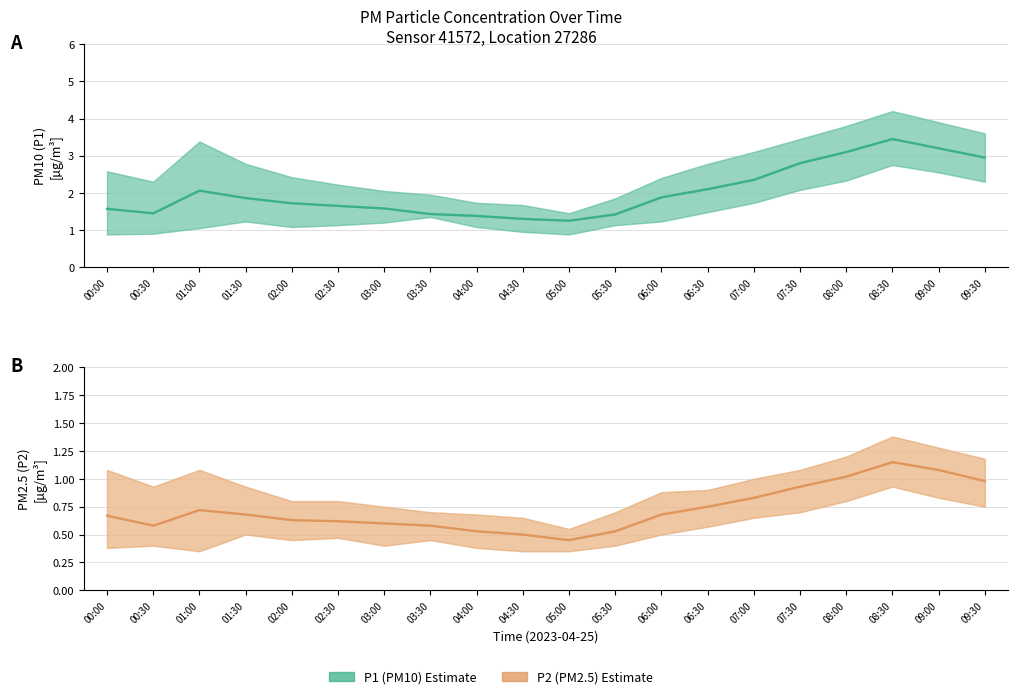

What is the label of the 2nd point from the right?

09:00